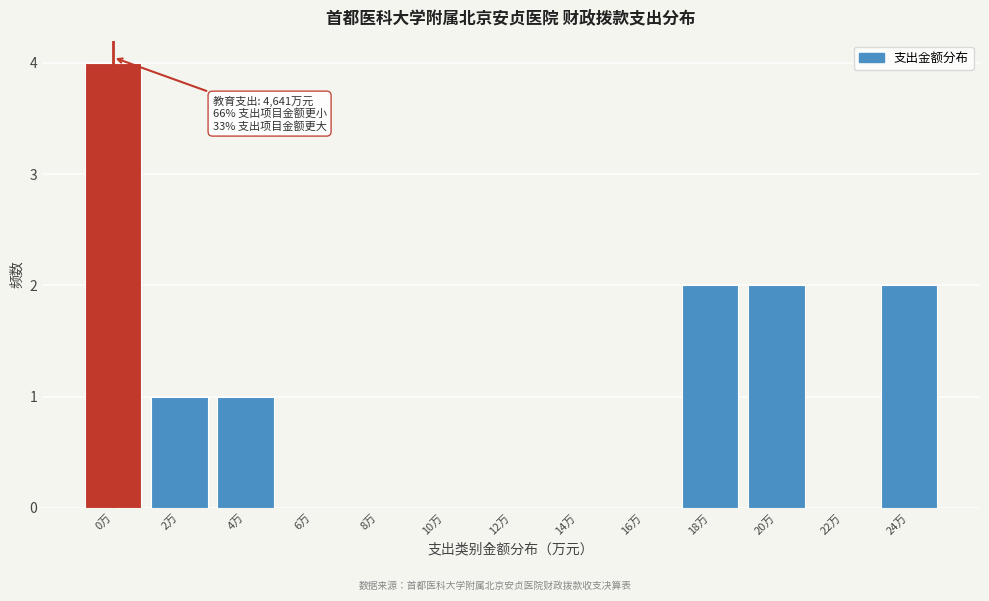

Reading left to right, transcribe all the data shown in this chart.

0万=4	2万=1	4万=1	6万=0	8万=0	10万=0	12万=0	14万=0	16万=0	18万=2	20万=2	22万=0	24万=2